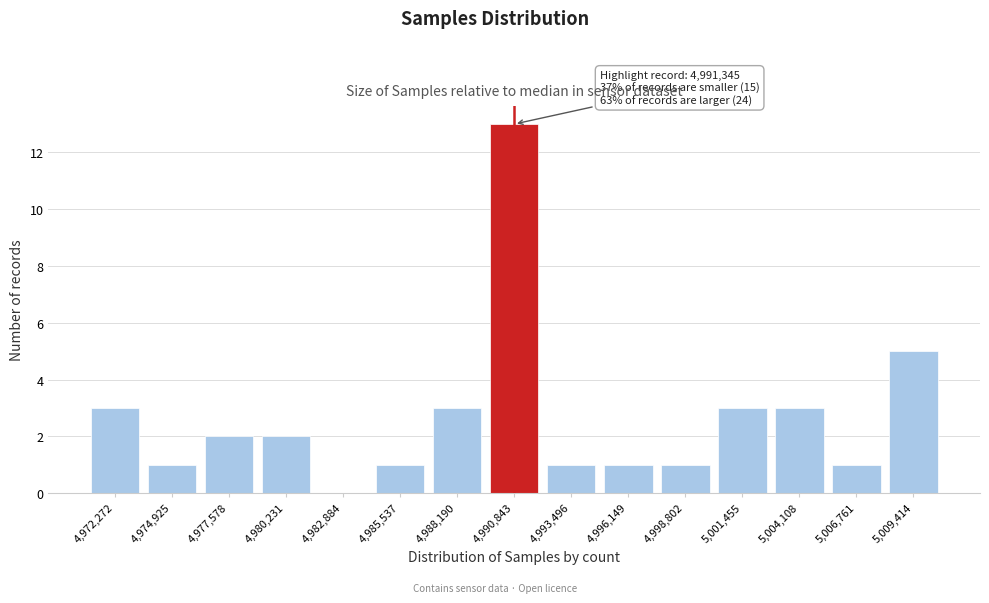

Reading right to left, what are all the values shown in this chart?

5,009,414=5	5,006,761=1	5,004,108=3	5,001,455=3	4,998,802=1	4,996,149=1	4,993,496=1	4,990,843=13	4,988,190=3	4,985,537=1	4,982,884=0	4,980,231=2	4,977,578=2	4,974,925=1	4,972,272=3